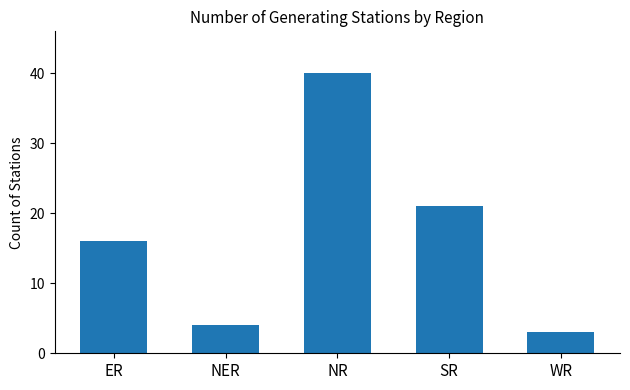

Rank the categories by value from lowest to highest.

WR, NER, ER, SR, NR